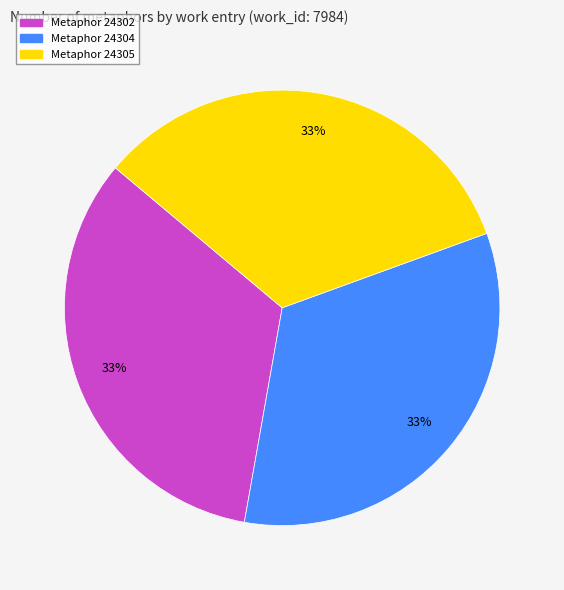

Is the sum of Metaphor 24305 and Metaphor 24304 greater than half?

Yes